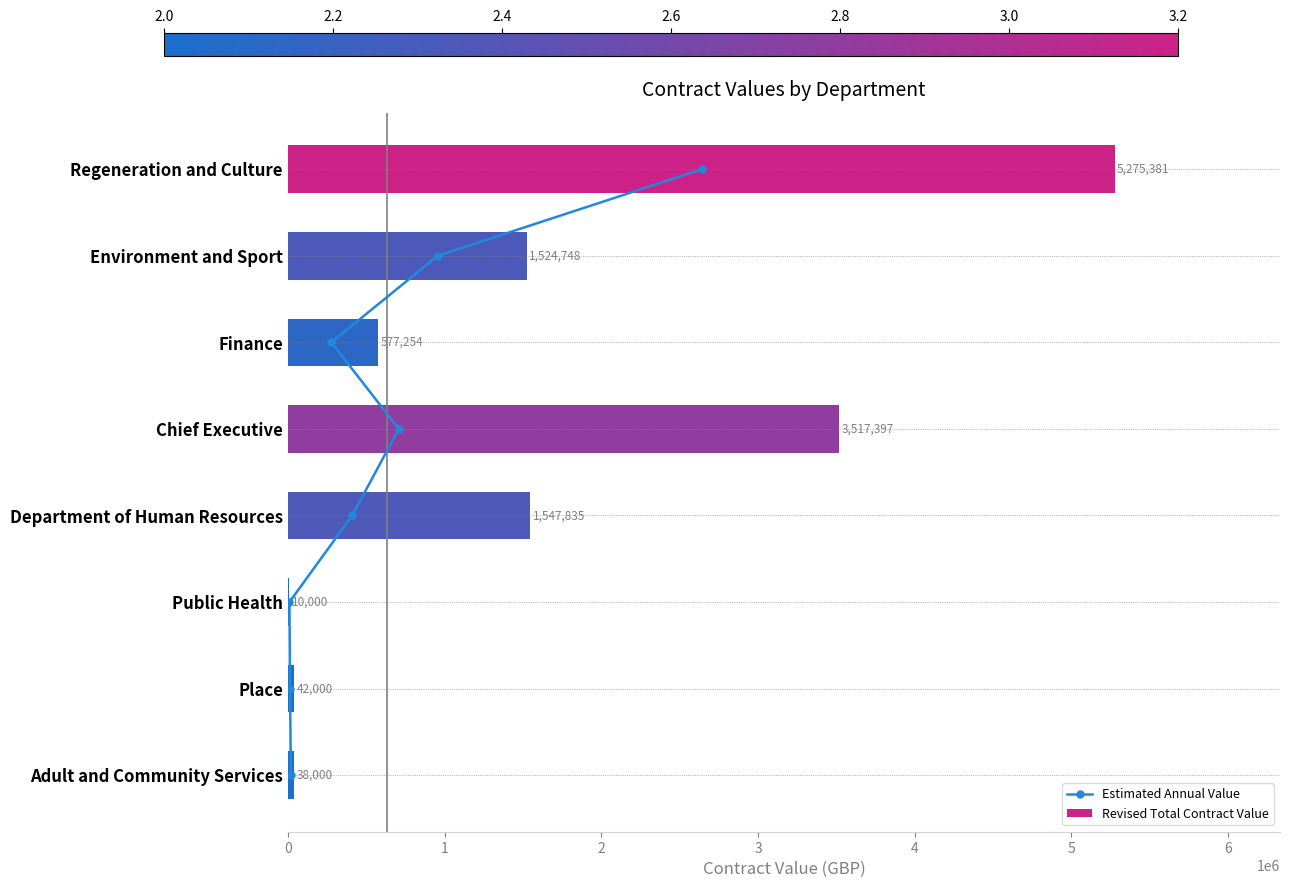

Which series has the largest range (max minus min)?

Revised Total Contract Value